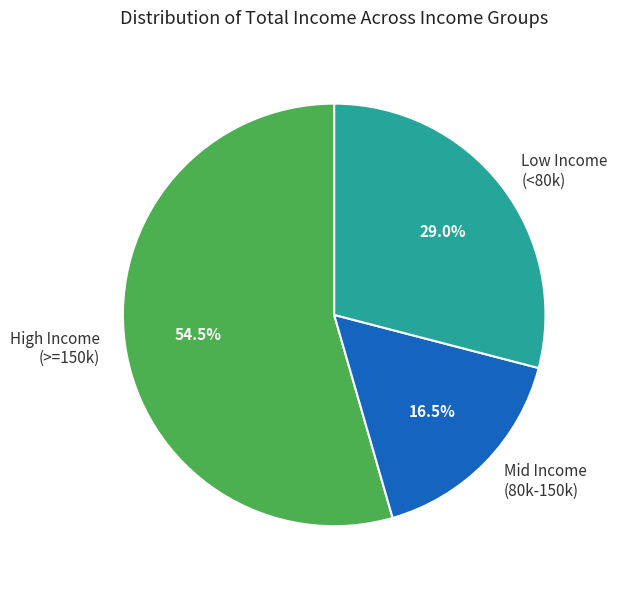

Is there a majority slice in this chart?

Yes